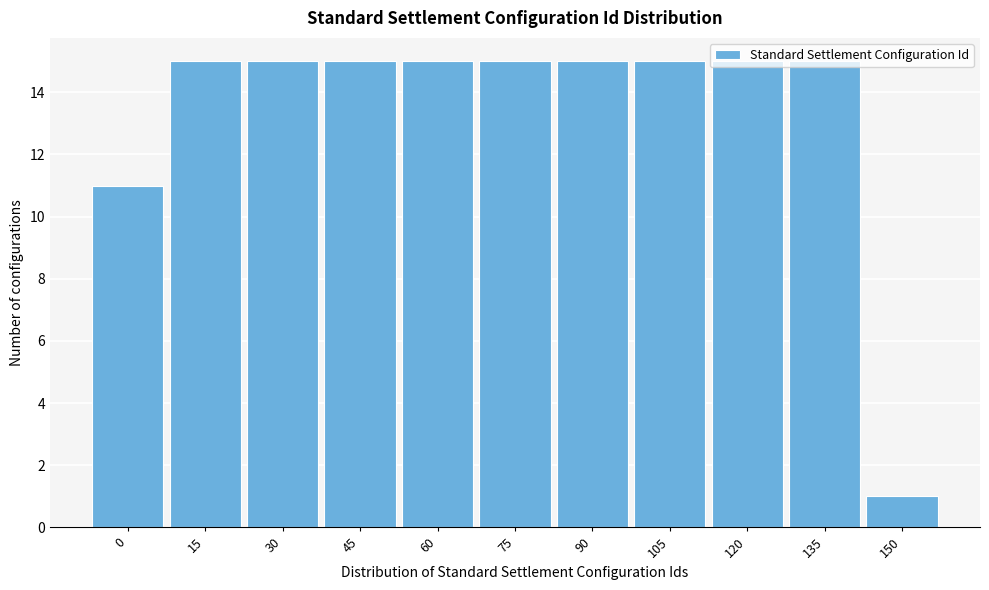

True or false: the data shows 15 at 75.

True